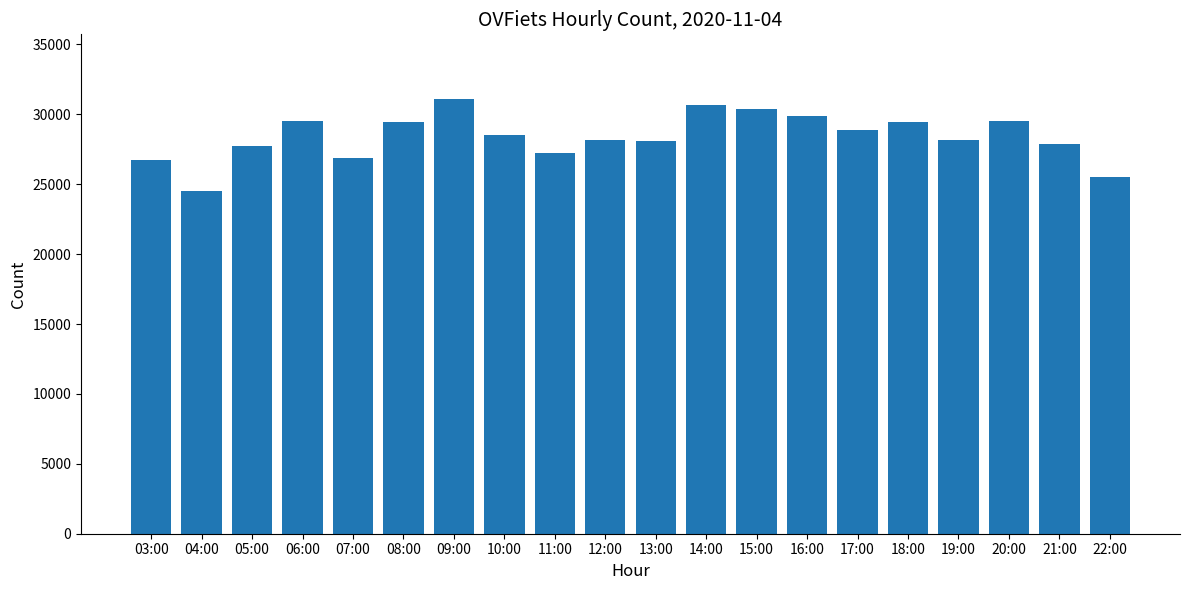

Between 03:00 and 13:00, which is larger?

13:00